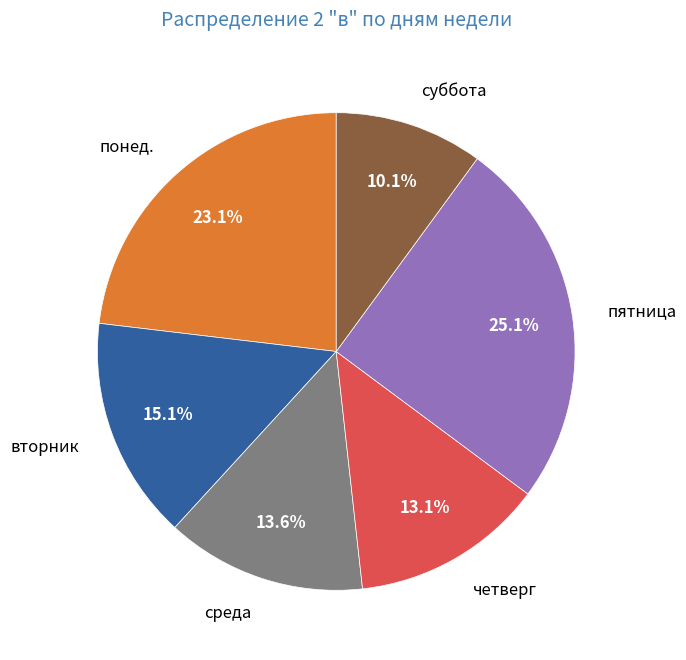

Which slice is the smallest?

суббота